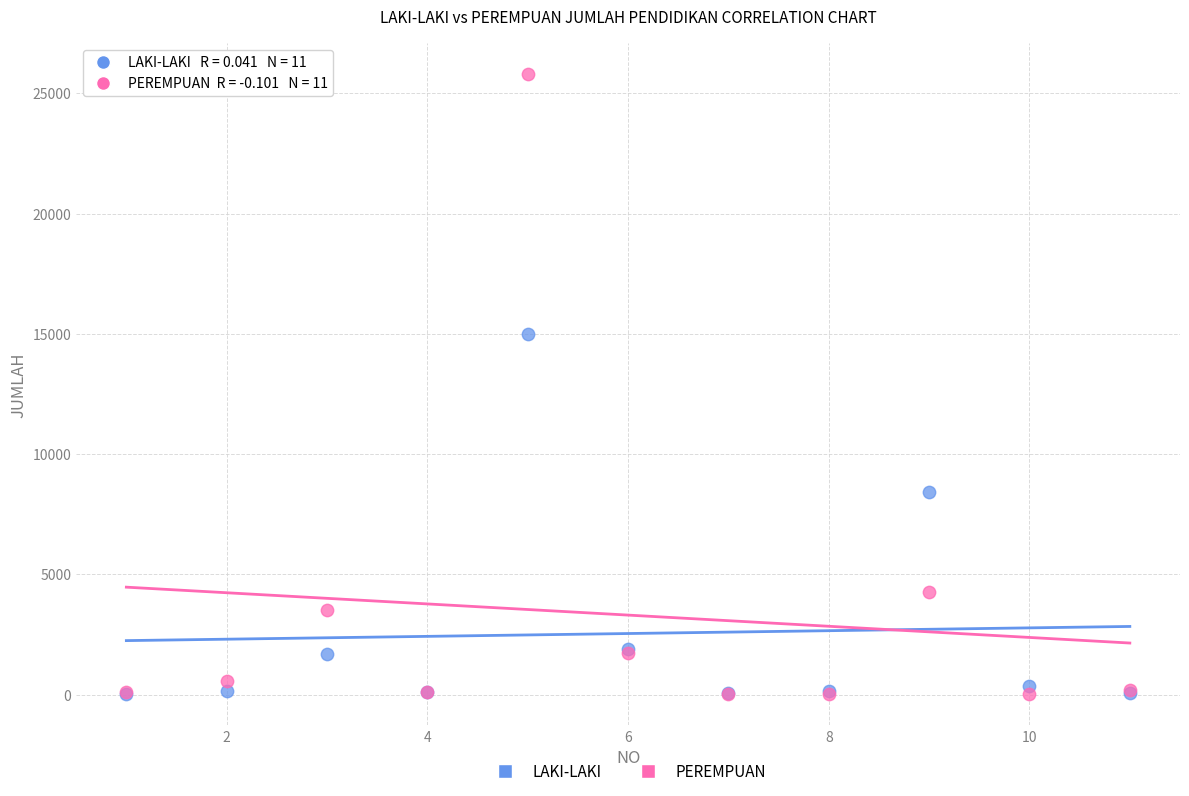

In the PEREMPUAN series, what Y value is closest to 12898?

4281